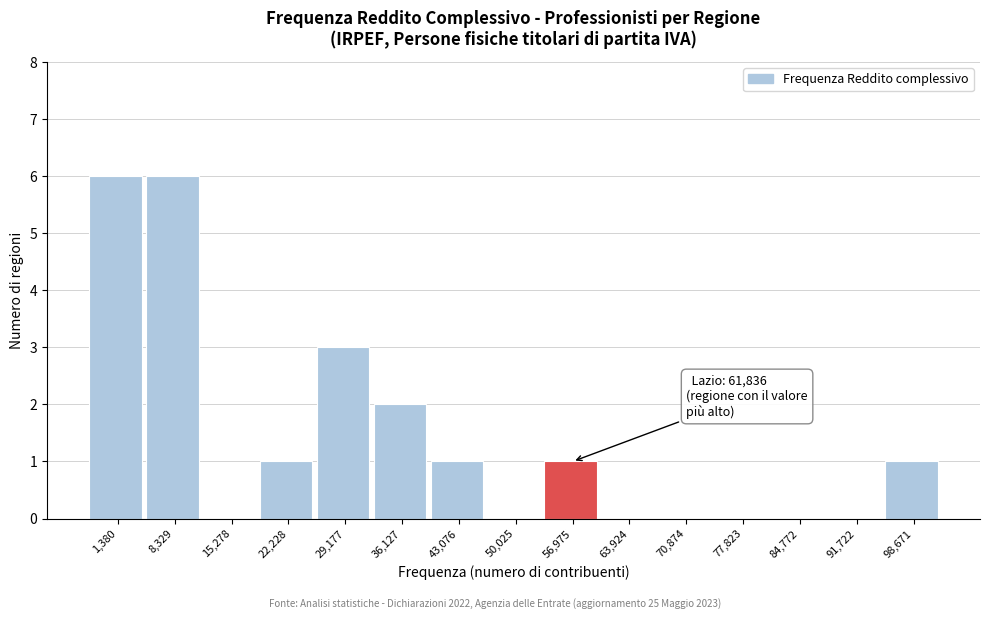

Reading right to left, list all the values displayed in this chart.

98,671=1	91,722=0	84,772=0	77,823=0	70,874=0	63,924=0	56,975=1	50,025=0	43,076=1	36,127=2	29,177=3	22,228=1	15,278=0	8,329=6	1,380=6